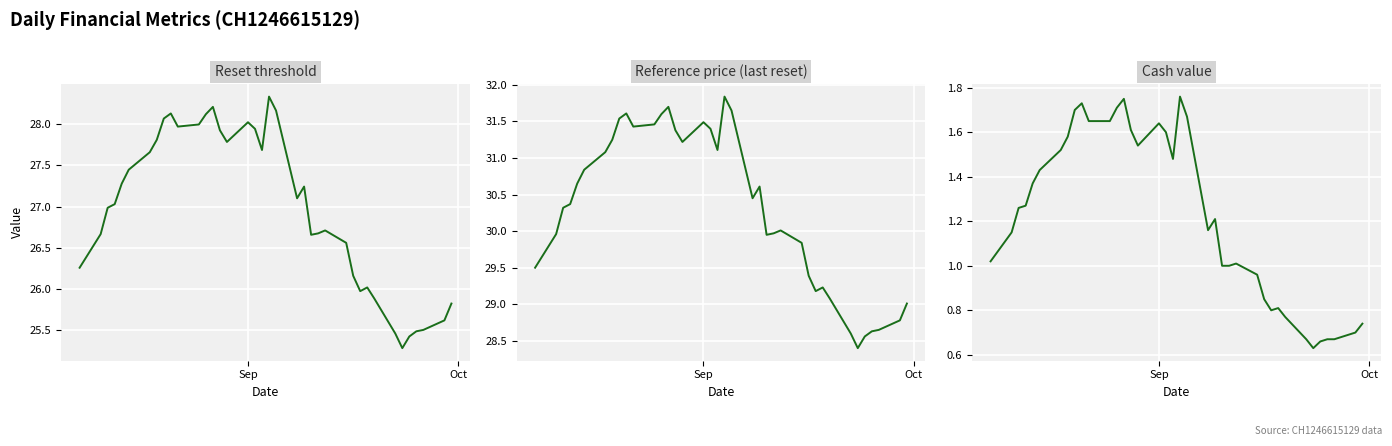

How many interior local valleys does the Reset threshold series have?

7